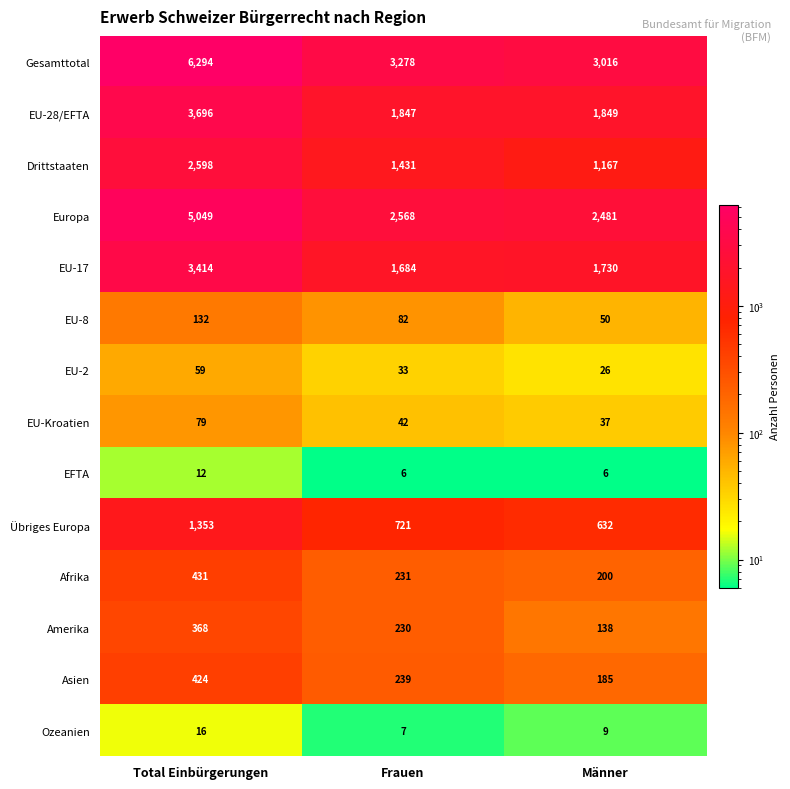

The value of EU-28/EFTA at Total Einbürgerungen is 3696. True or false?

True